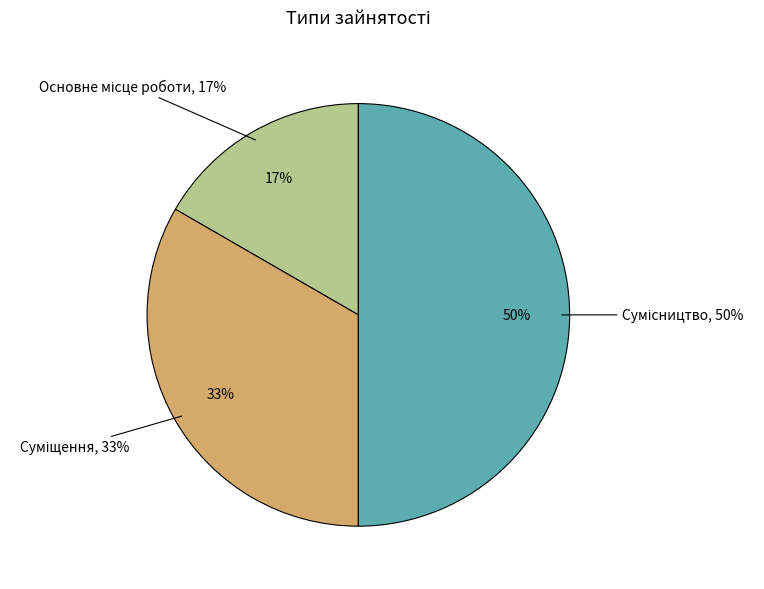

What is the ratio of the value at Сумісництво to the value at Суміщення?

1.5